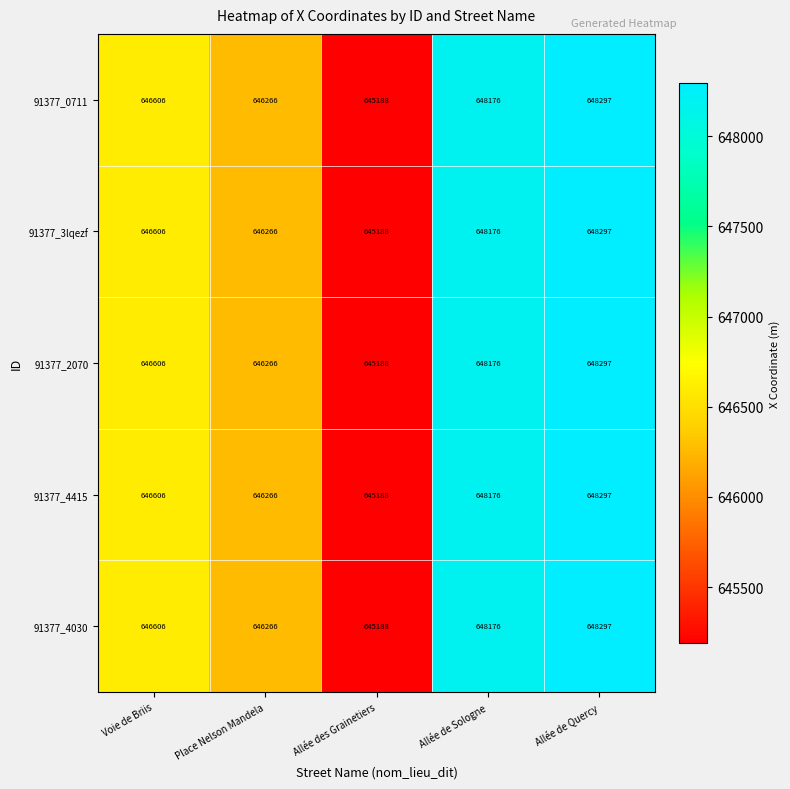

What is the approximate value of 91377_3lqezf at Voie de Briis?

646606